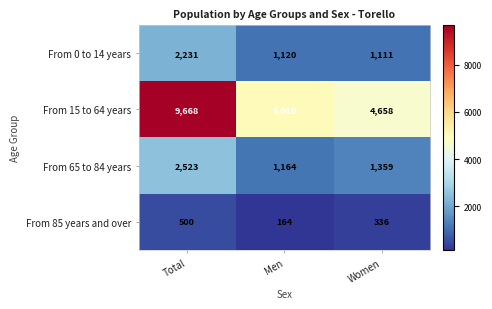

Which label corresponds to the largest value in the chart?

Total